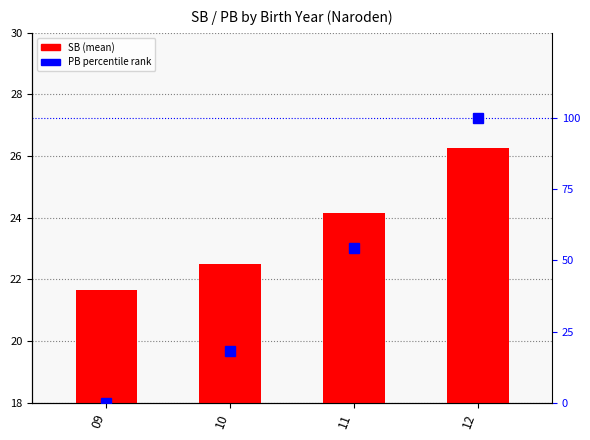

How many values in the PB (percentile) series exceed 54?

2